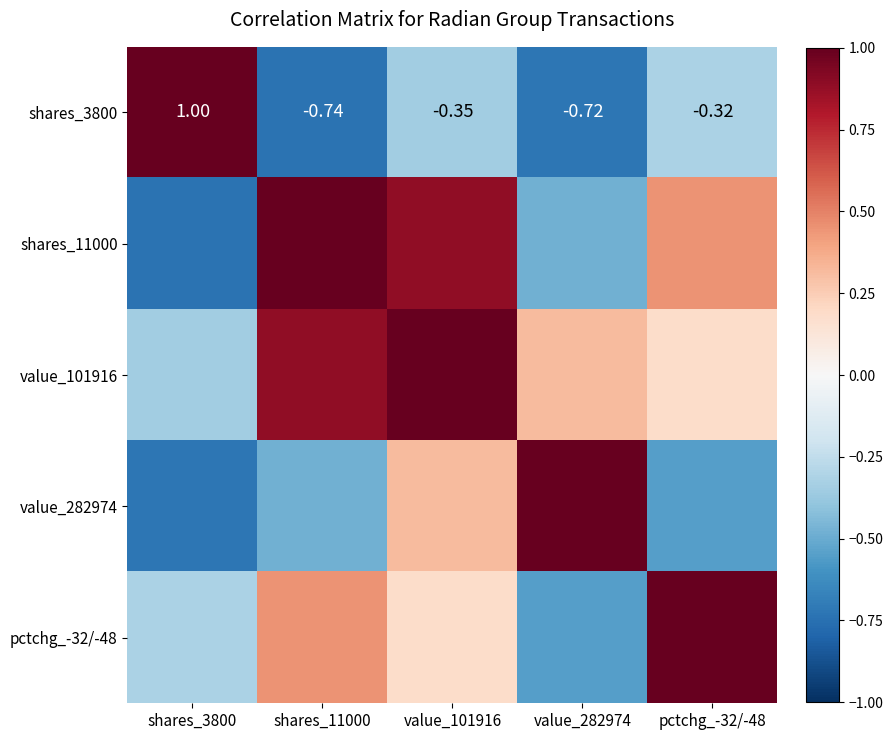

List the labels in order of value_282974 value, smallest first.

shares_3800, pctchg_-32/-48, shares_11000, value_101916, value_282974